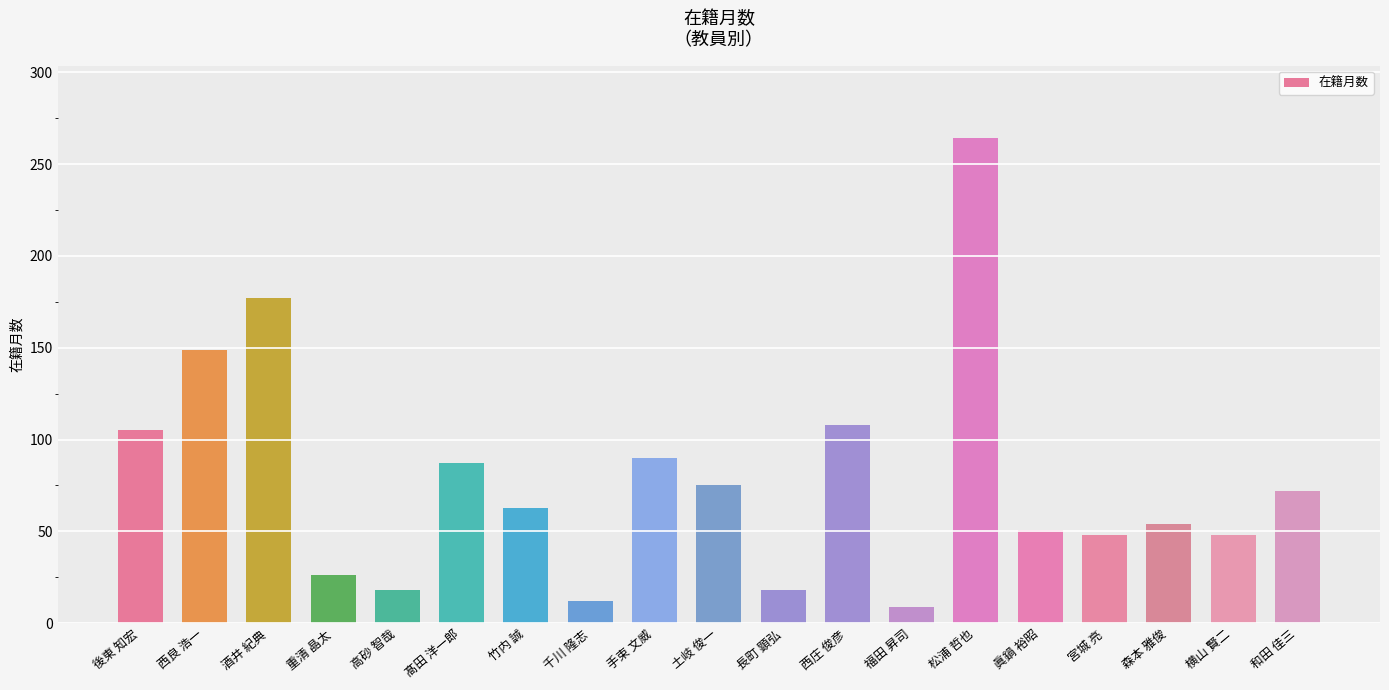

Is it true that the value at 福田 昇司 is 9?

True